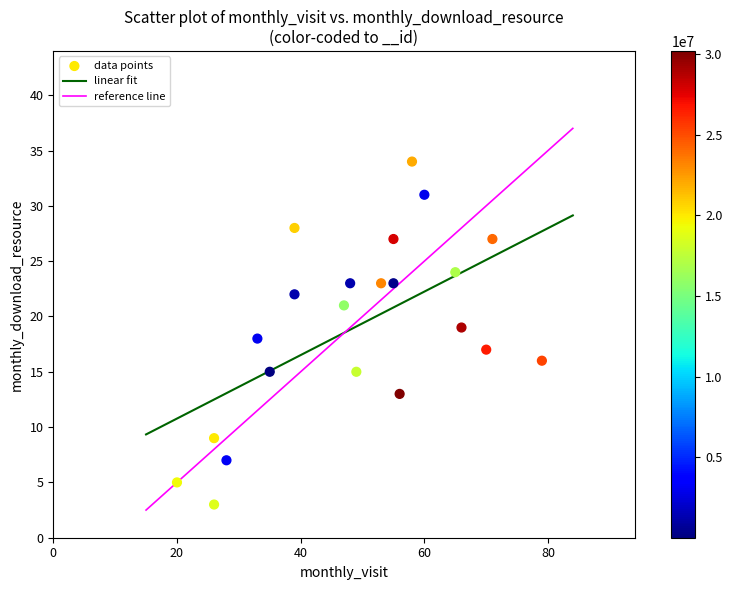

What is the range of Y values (max minus min)?

31